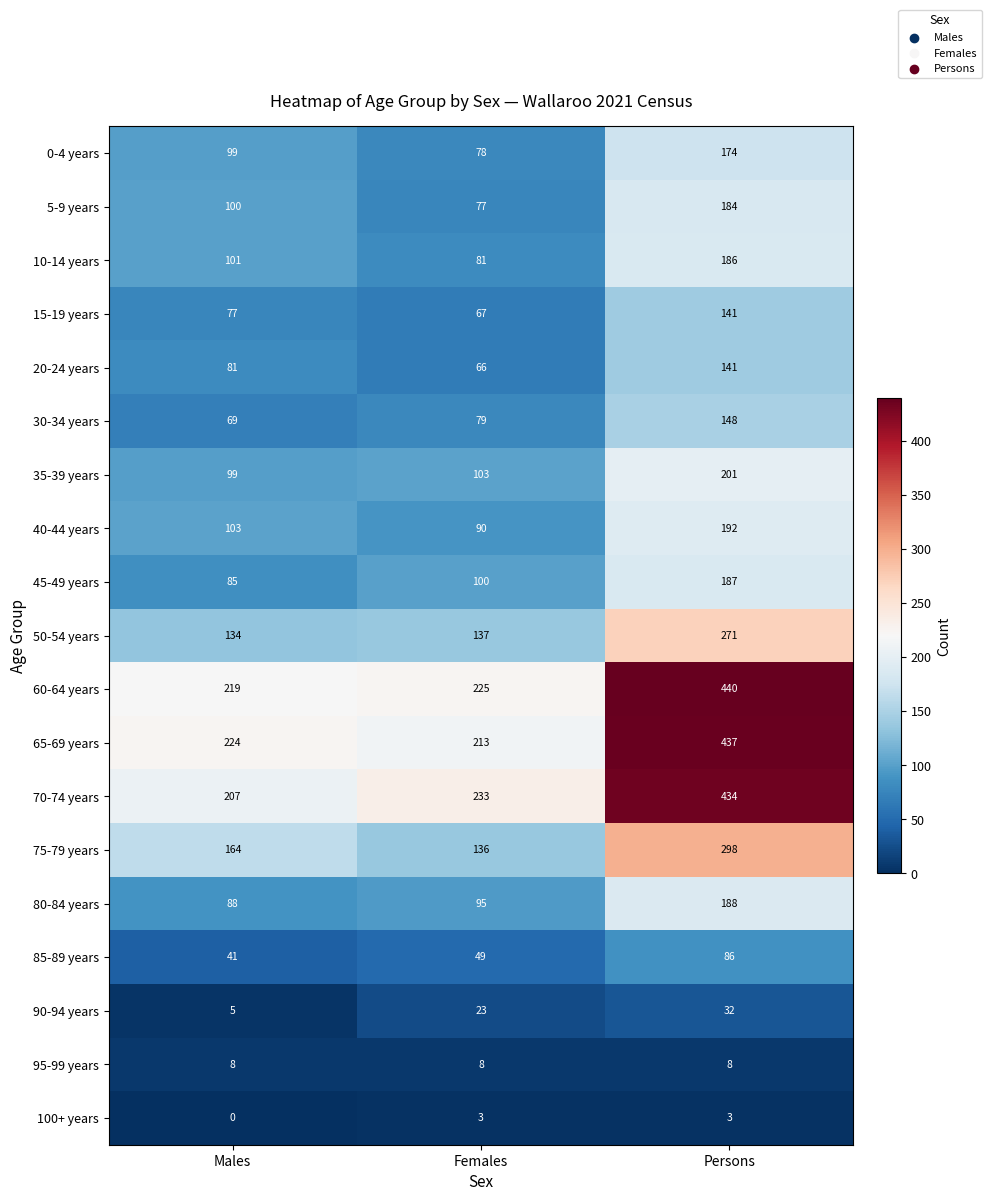

What value does the 85-89 years series have at Persons, to the nearest 10?

90